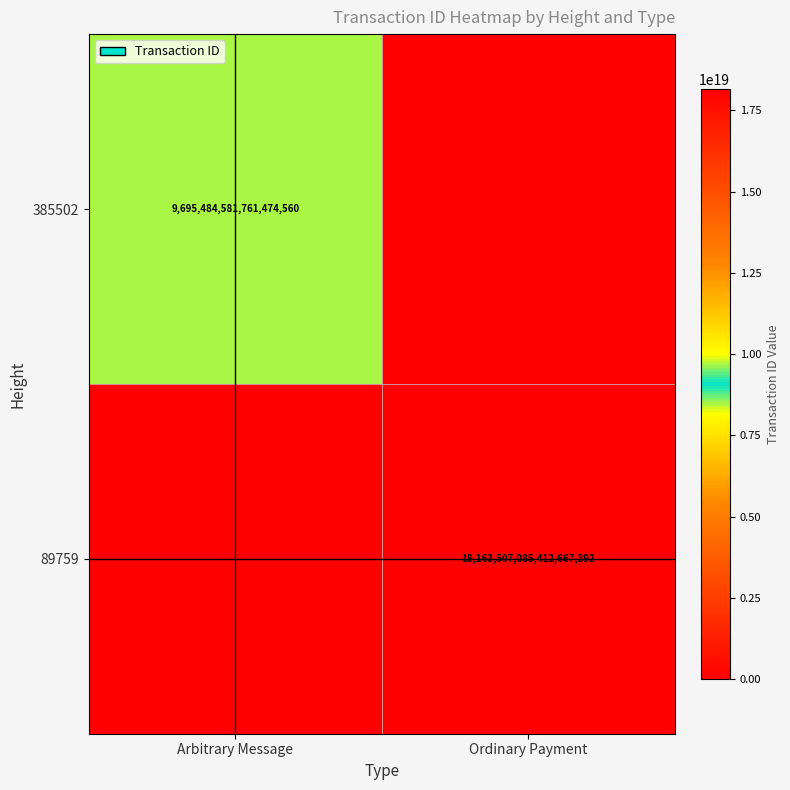

The value of 89759 at Ordinary Payment is 24048421835409387520. True or false?

False